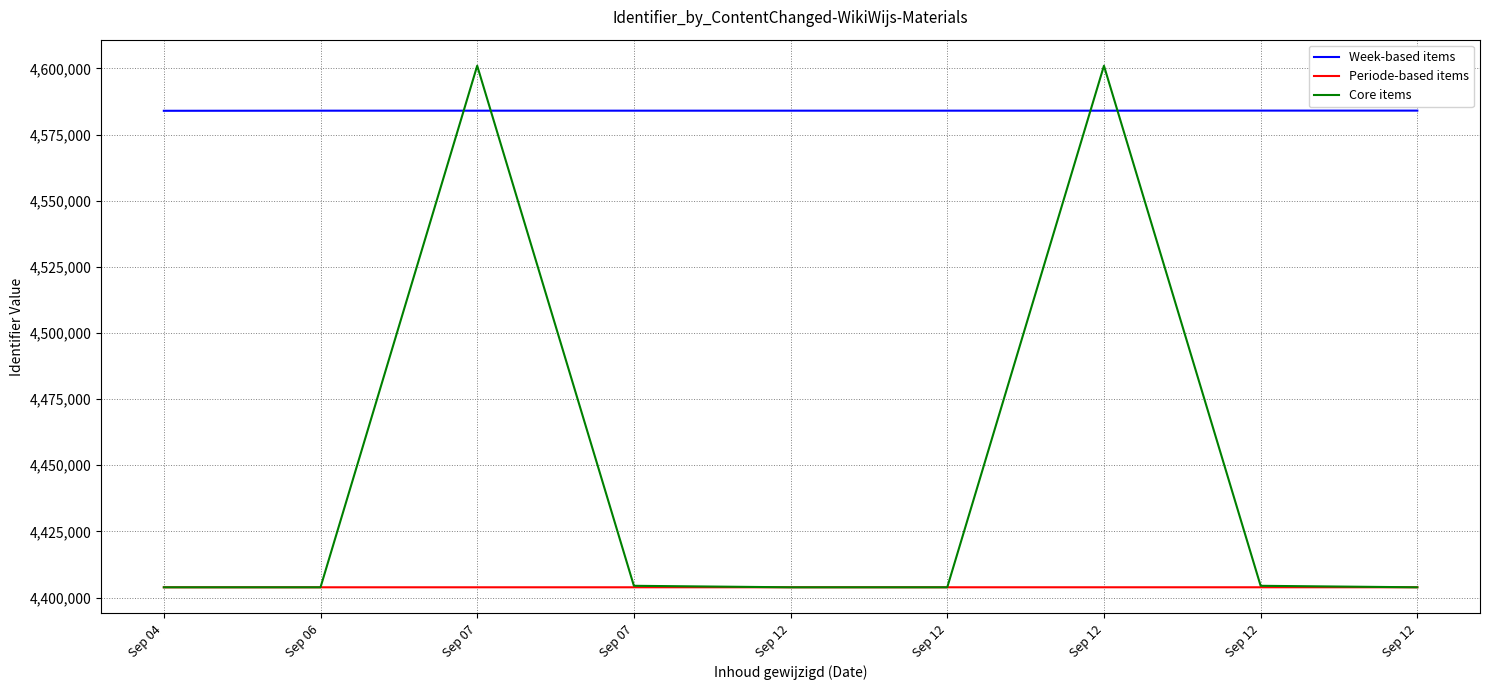

Is this an area chart (filled region under the line)?

No